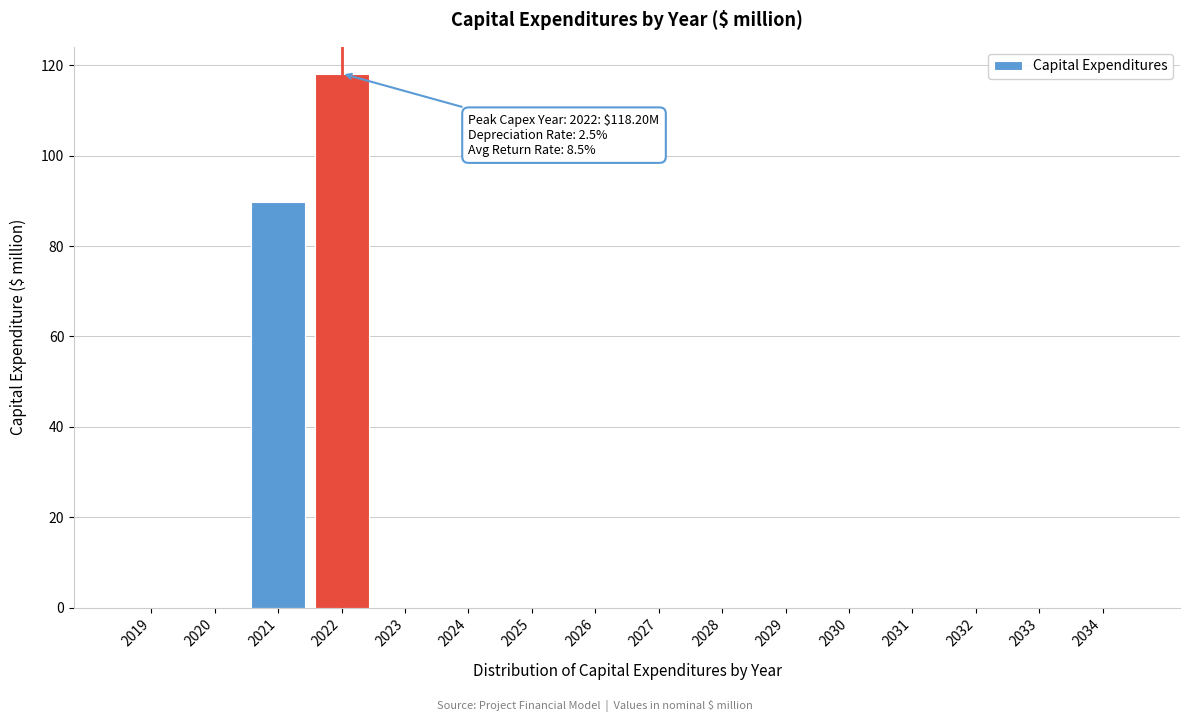

Reading left to right, transcribe all the data shown in this chart.

2019=0.0	2020=0.0	2021=89.8	2022=118.2	2023=0.0	2024=0.0	2025=0.0	2026=0.0	2027=0.0	2028=0.0	2029=0.0	2030=0.0	2031=0.0	2032=0.0	2033=0.0	2034=0.0